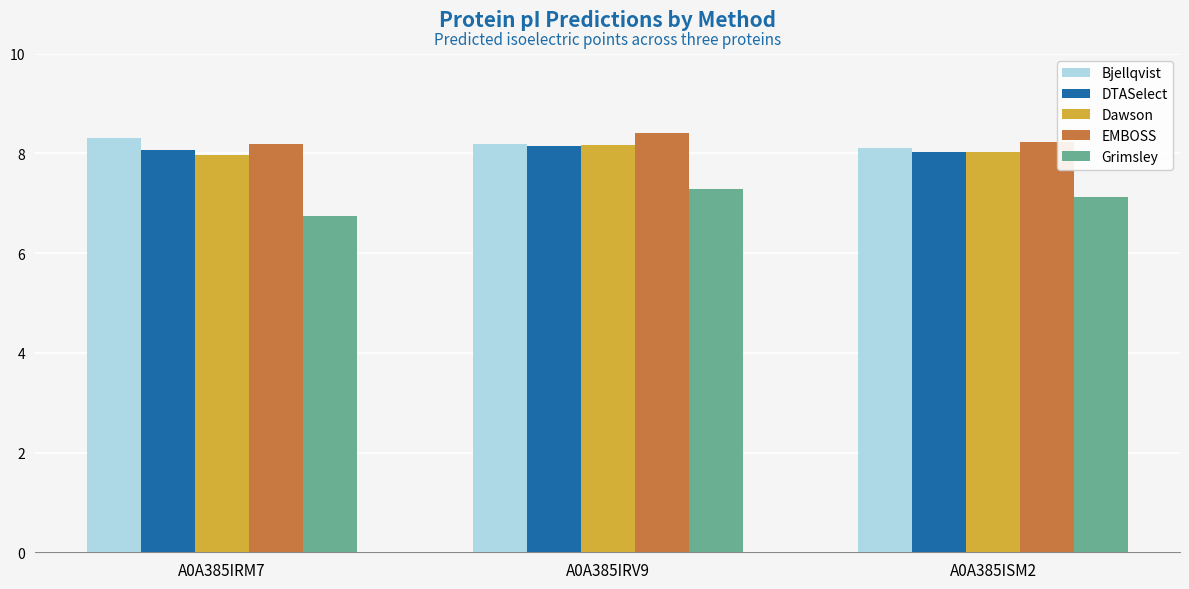

What is the sum of all Grimsley values?

21.1